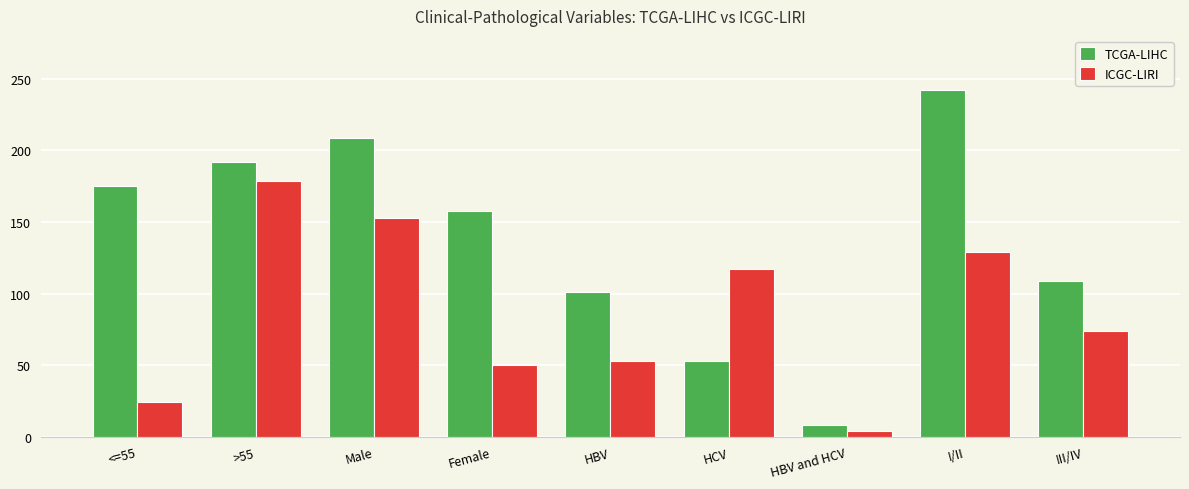

What is the average value of the ICGC-LIRI series?

87